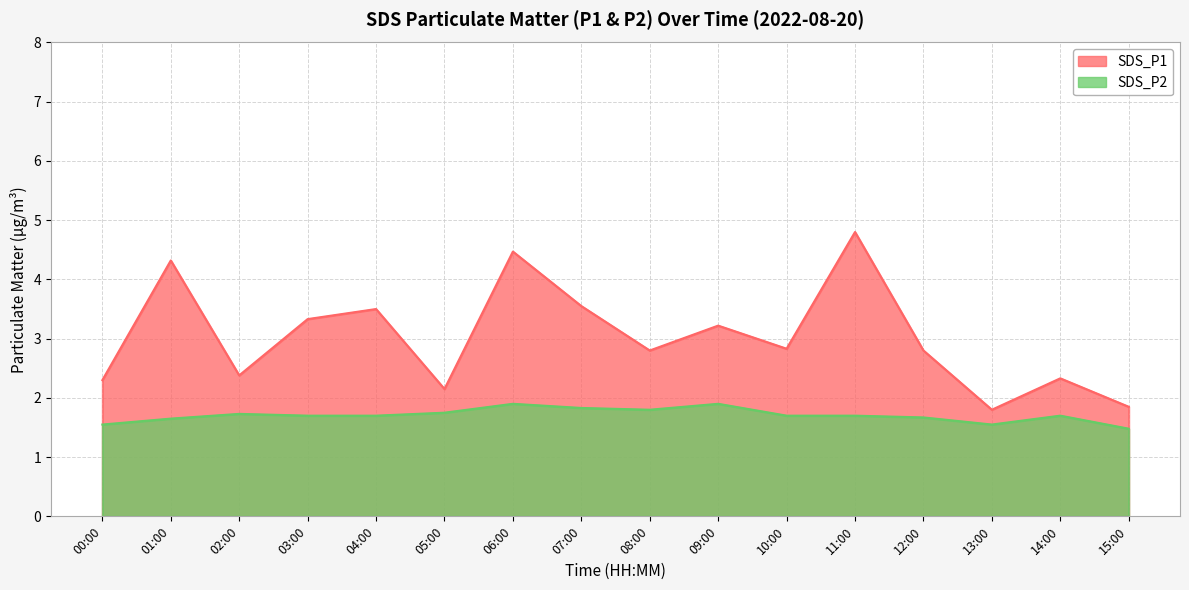

Which category has the highest value in the SDS_P1 series?

11:00